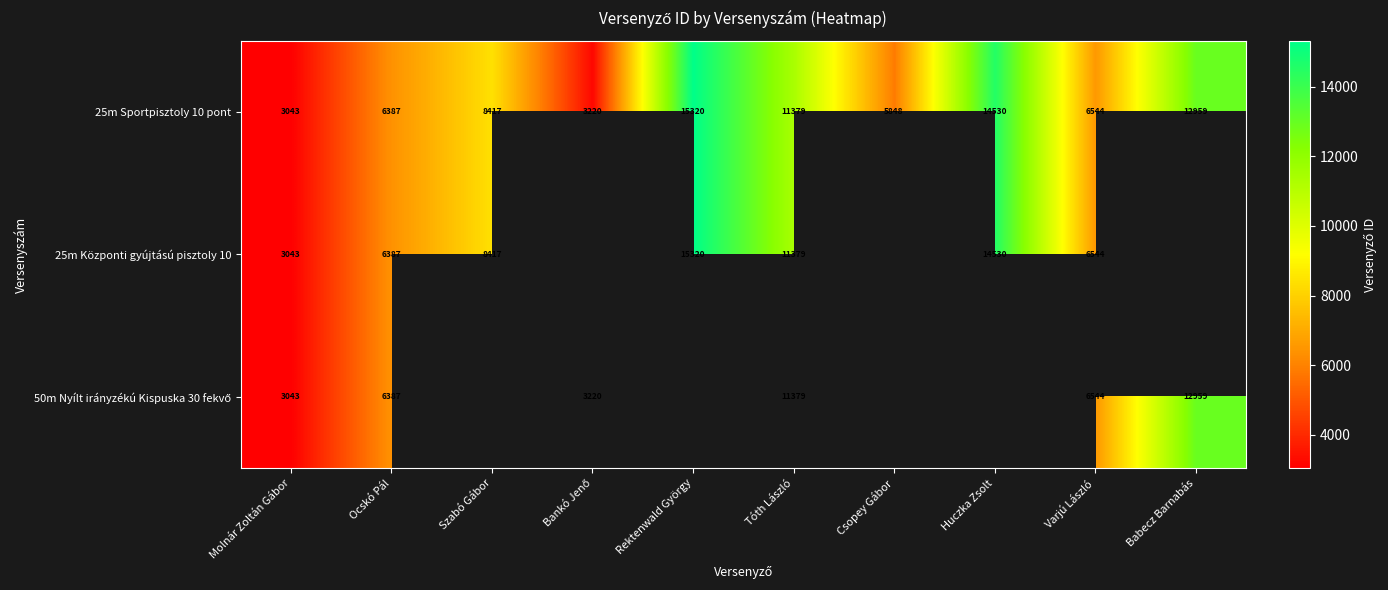

Between Csopey Gábor and Szabó Gábor, which is larger?

Szabó Gábor